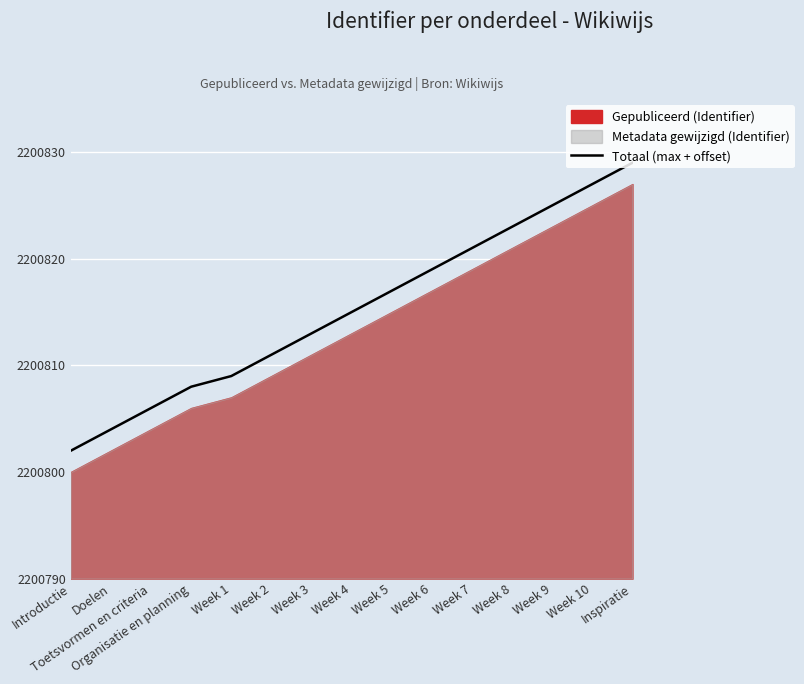

True or false: there are more than 1 points higher than both neighbors.

False